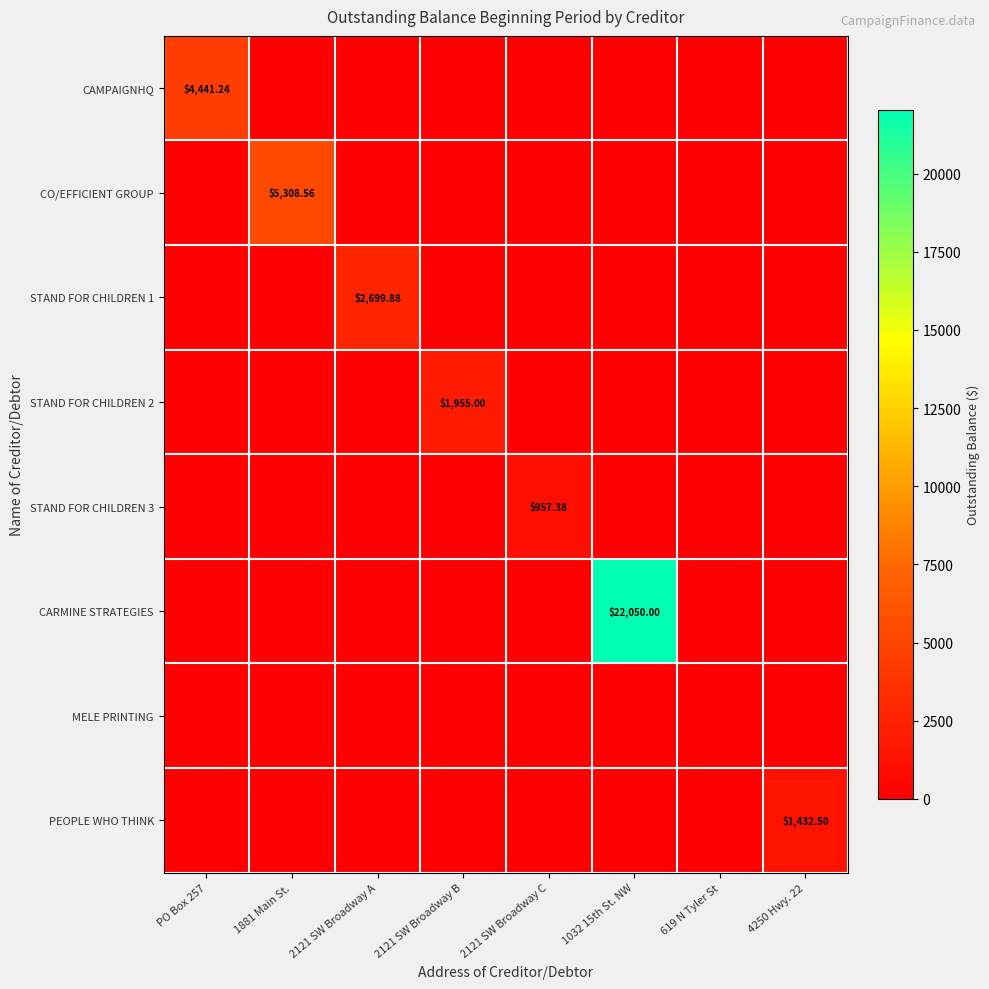

Which label corresponds to the largest value in the chart?

1032 15th St. NW